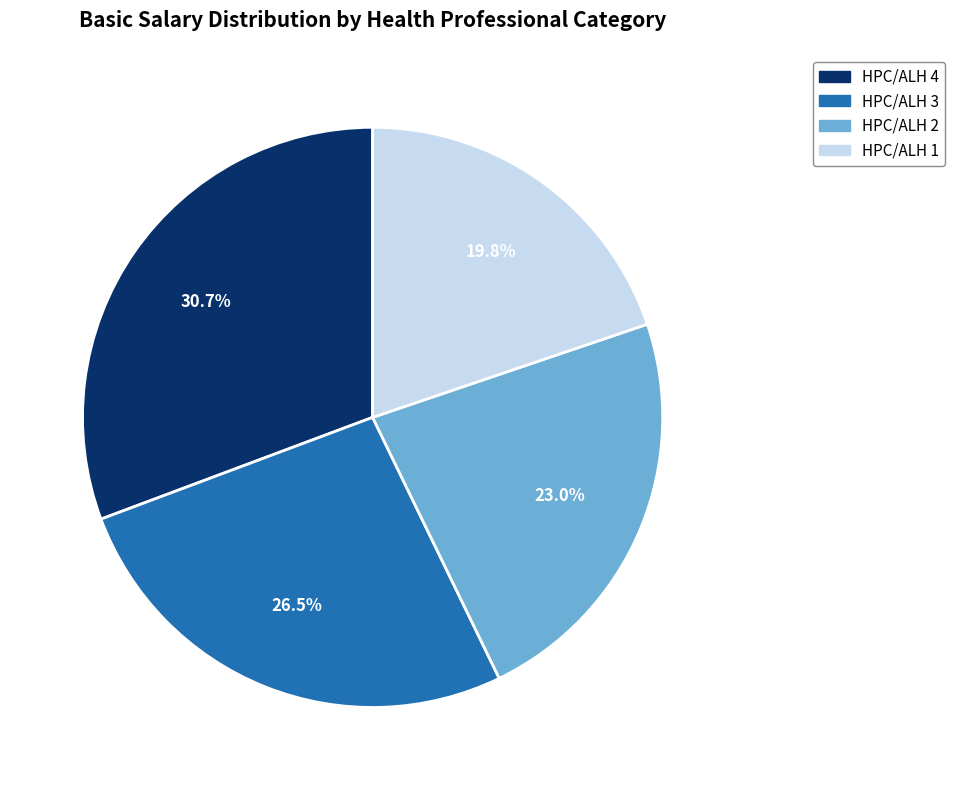

To the nearest percent, what is the average slice percentage?

25%